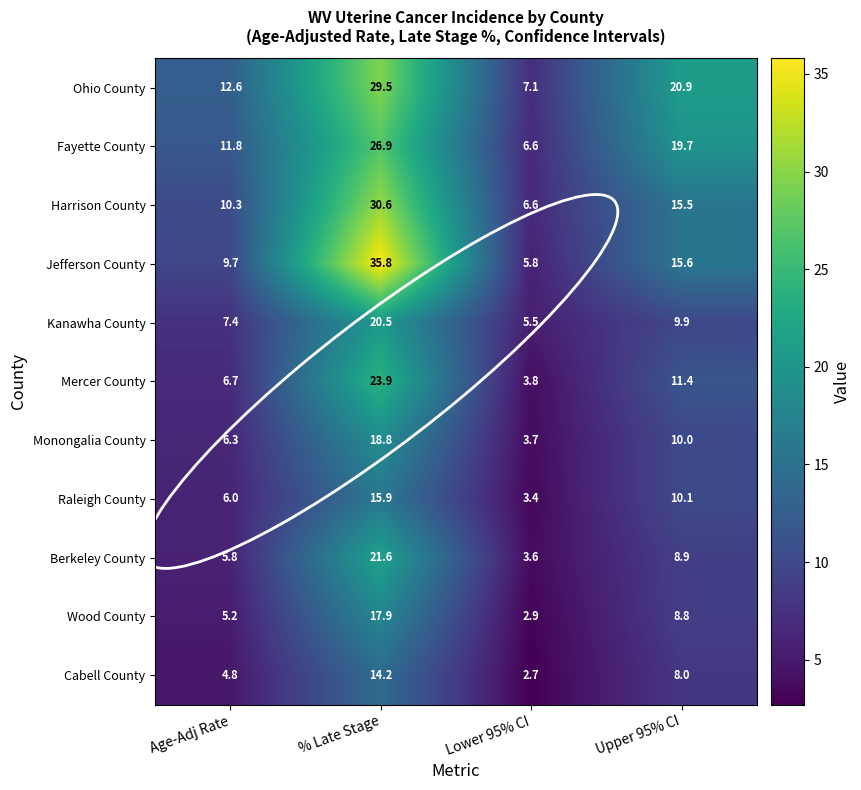

What is the difference between the maximum and second lowest values in the Mercer County series?

17.2